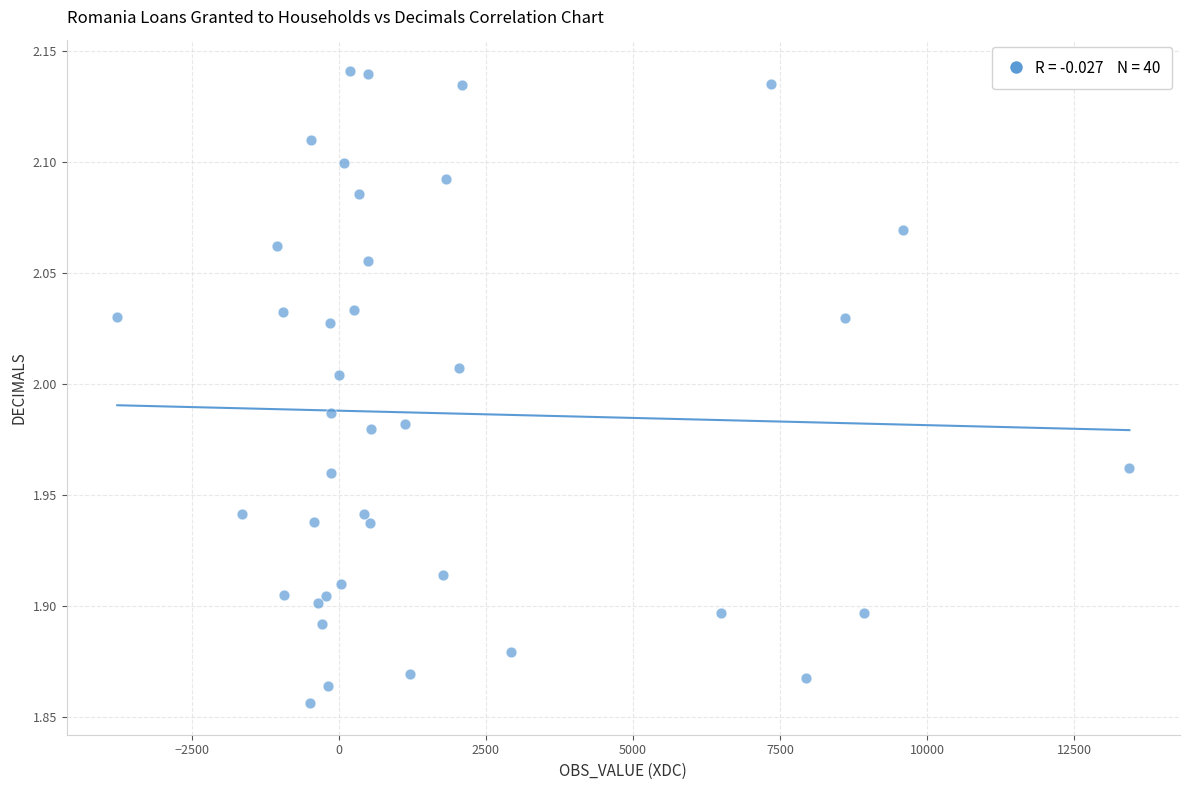

What is the range of X values (max minus min)?

17207.8